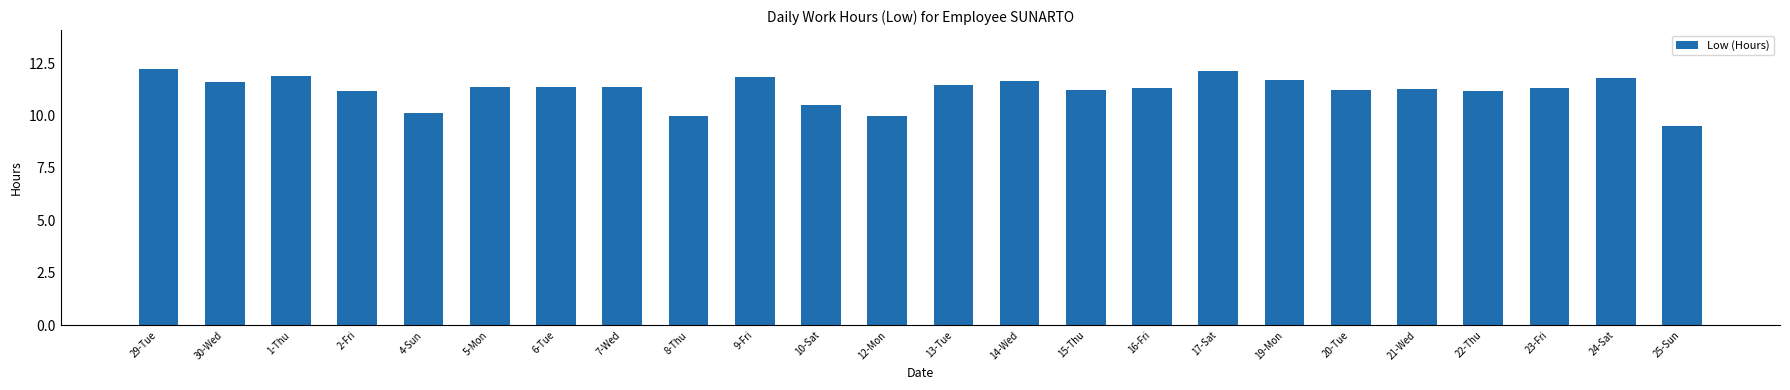

What is the average value?

11.2